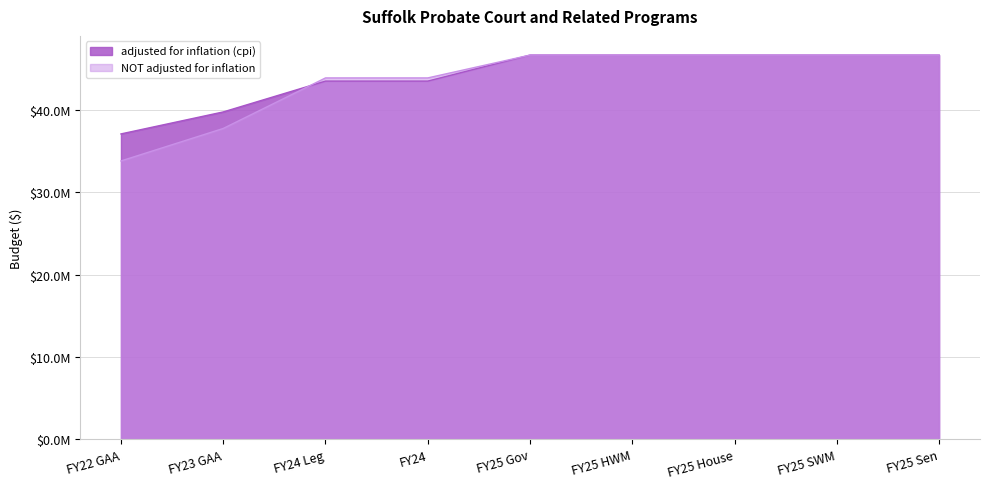

What is the maximum value for NOT adjusted for inflation?

46653986